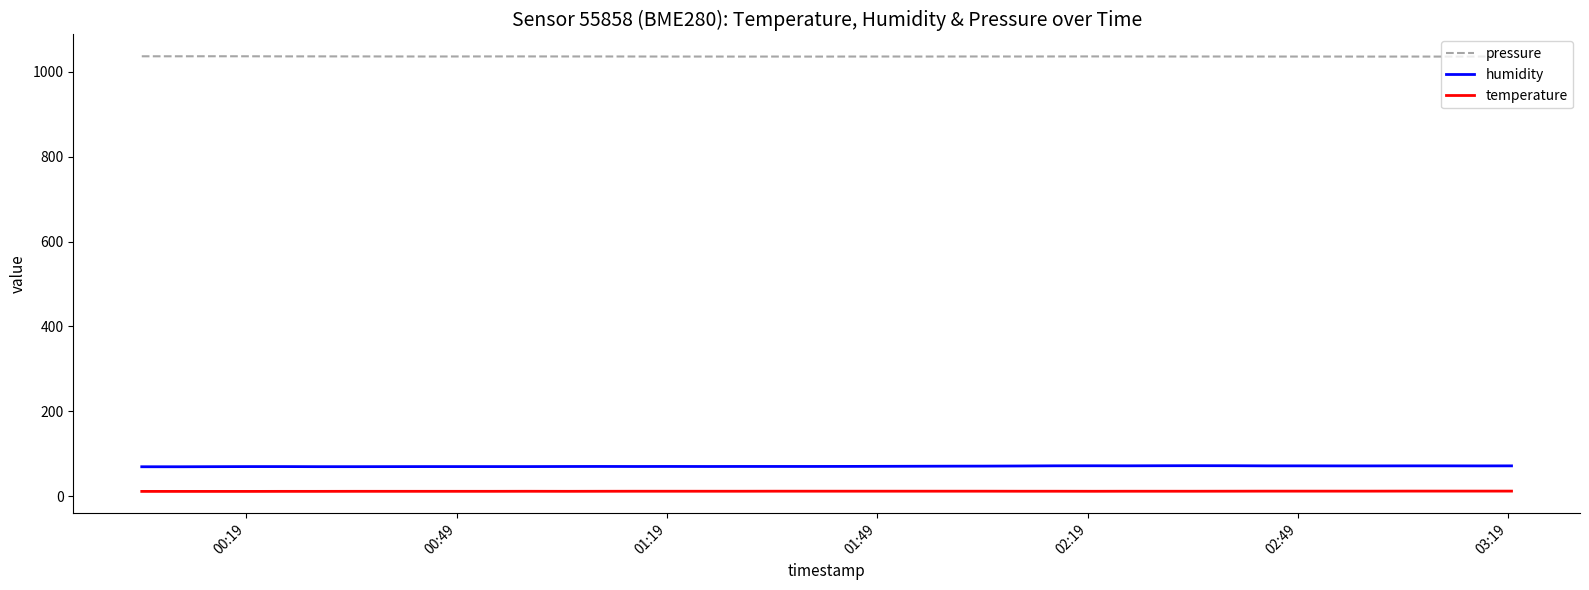

Which series has the largest total across all categories?

pressure